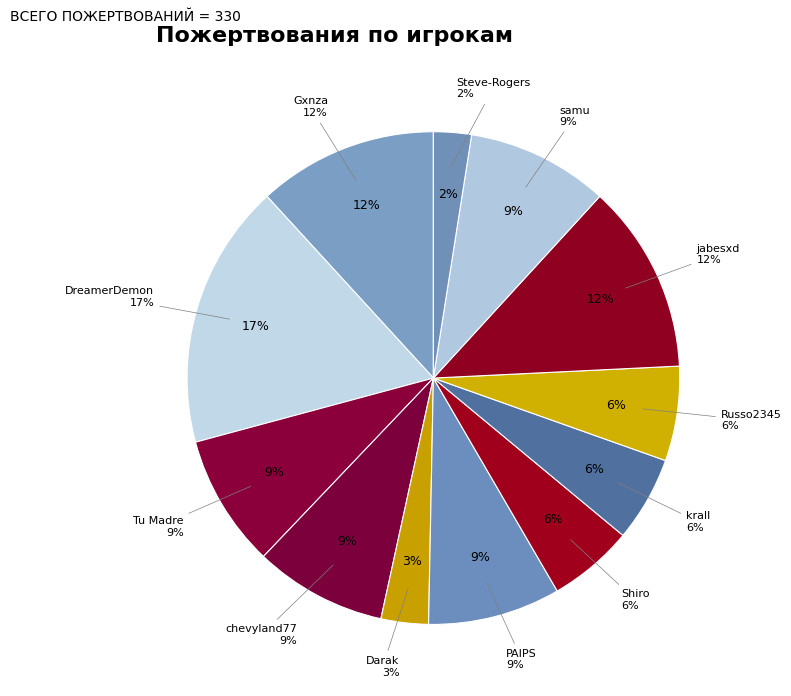

What is the ratio of the value at jabesxd to the value at Russo2345?

2.0